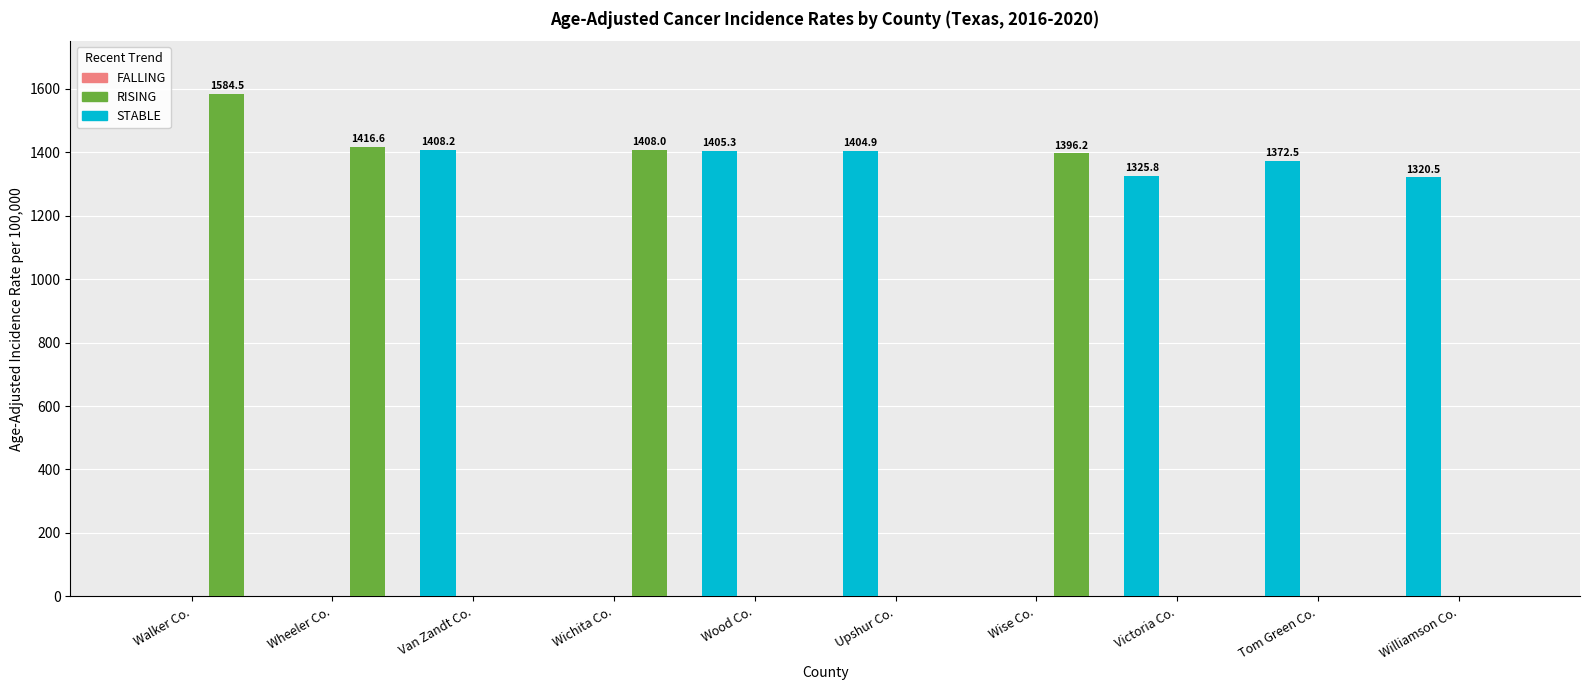

What is the maximum value shown in the chart?

1584.5